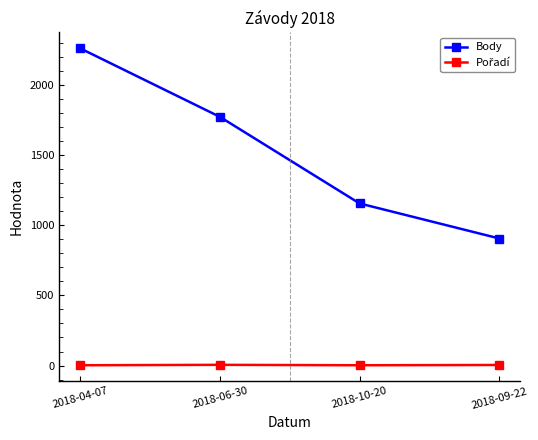

Is this an area chart (filled region under the line)?

No